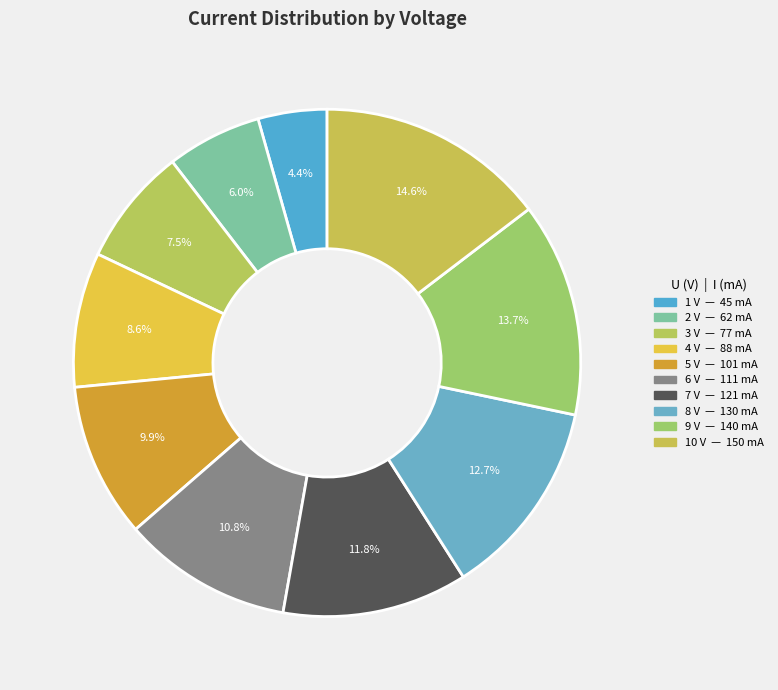

Count the number of slices in the pie.

10